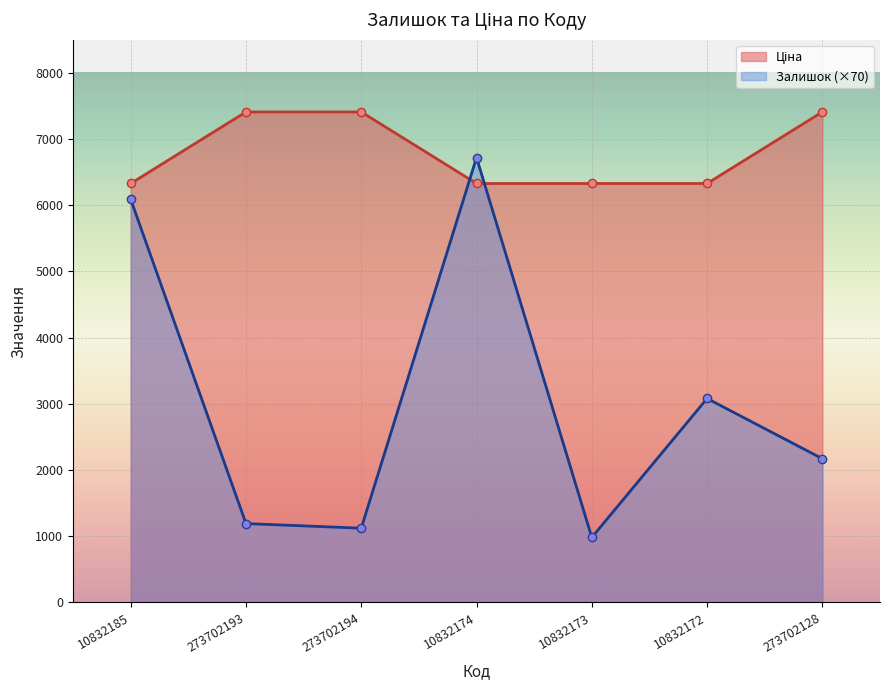

At which label is Залишок closest to 3850?

10832172